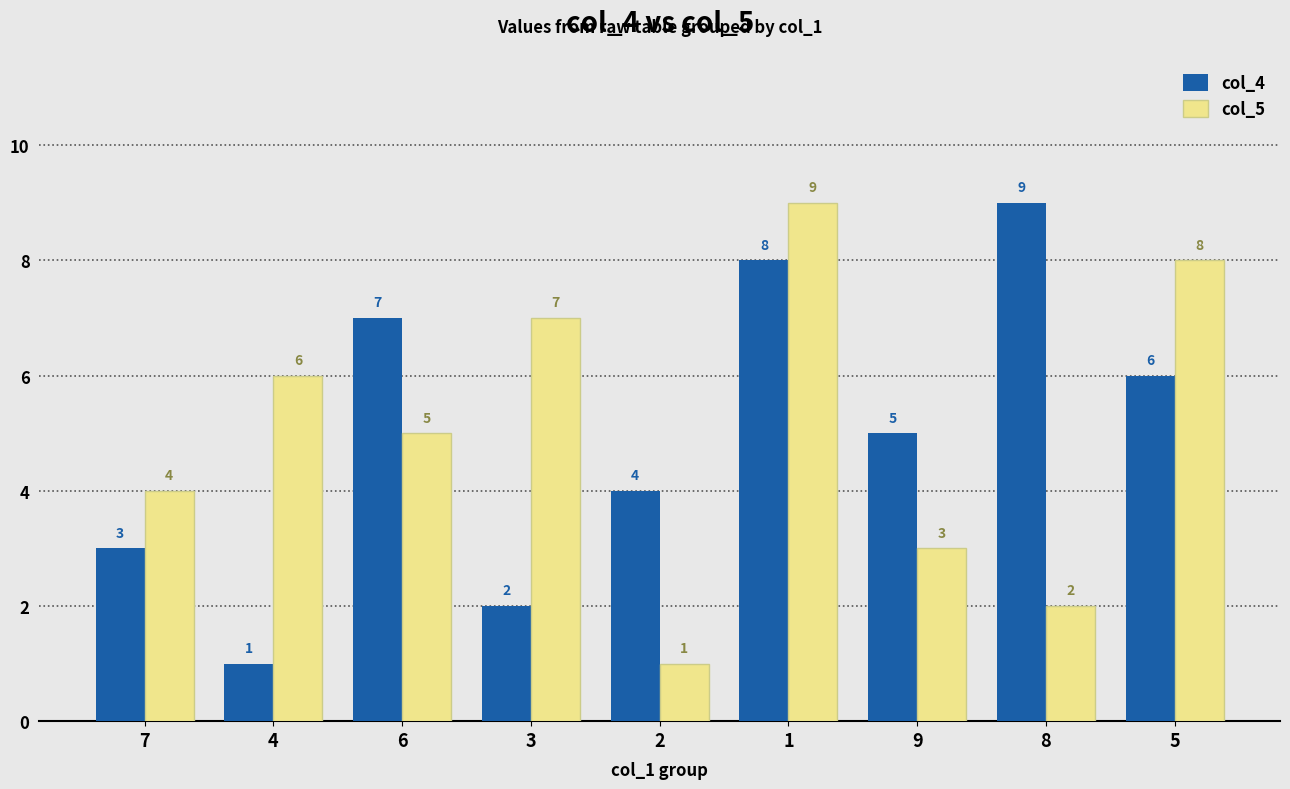

At which category is the sum across all series the highest?

1